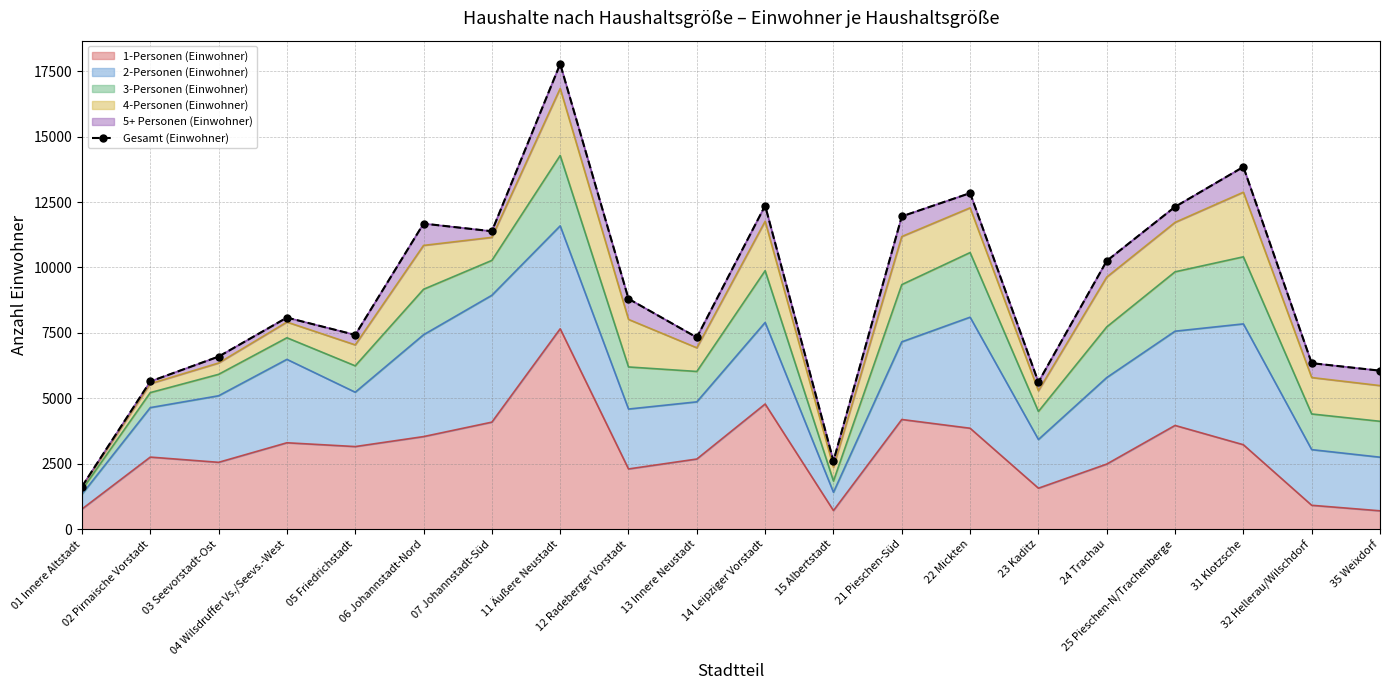

What is the difference between the values at 21 Pieschen-Süd and 11 Äußere Neustadt?

5823